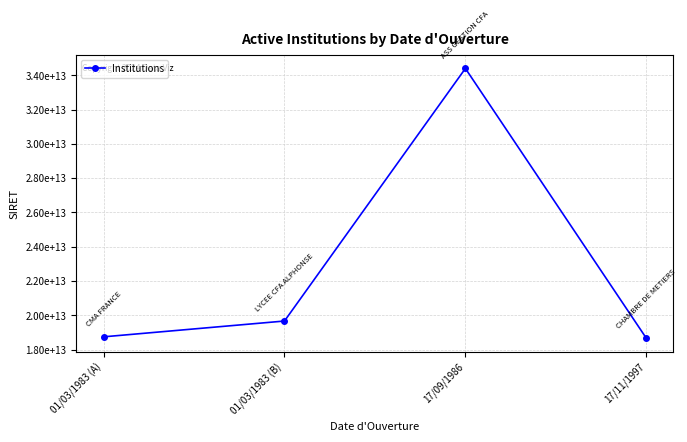

What is the value of the 2nd point from the left?

19671509800014